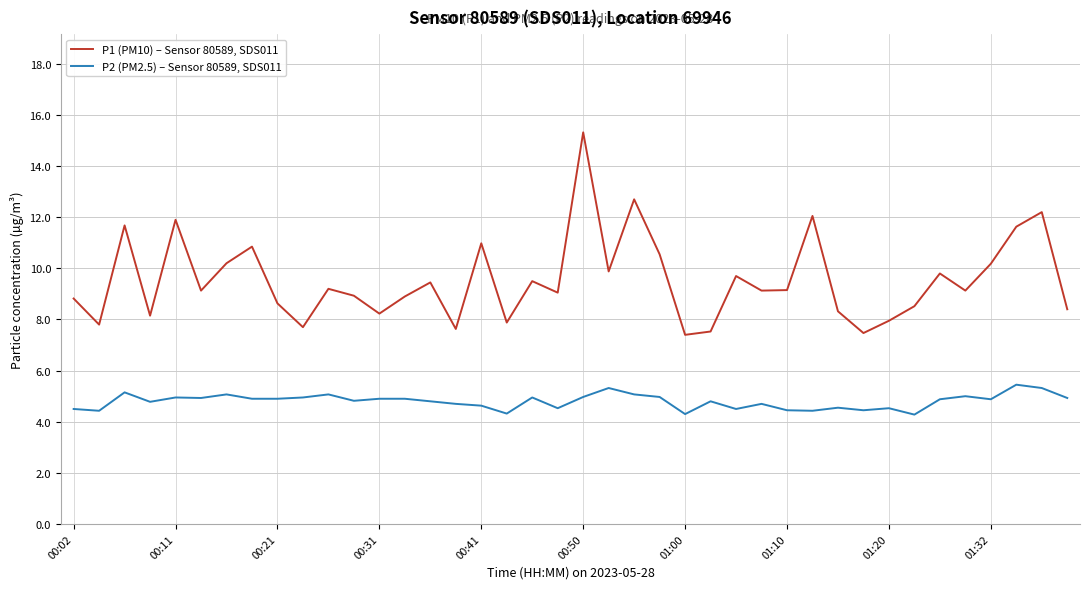

List the series in order of their overall mean, highest first.

P1 (PM10) – Sensor 80589, SDS011, P2 (PM2.5) – Sensor 80589, SDS011